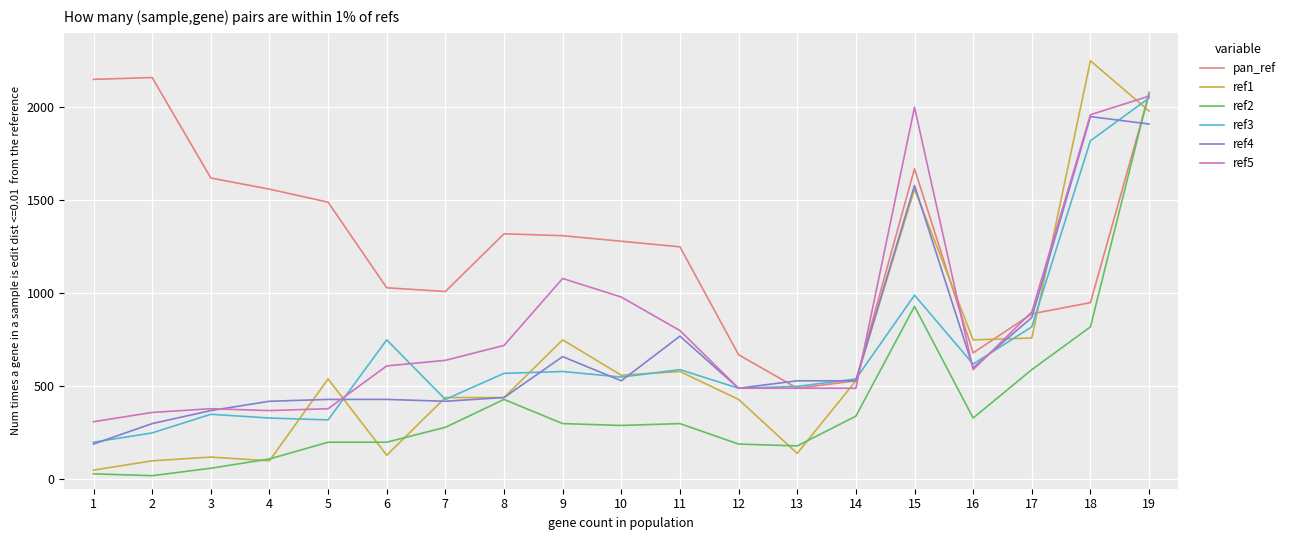

What is the difference between the pan_ref values at 7 and 13?

520